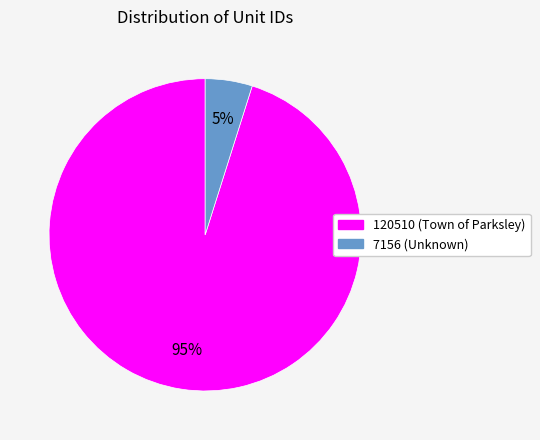

Between 7156 and 120510, which is larger?

120510